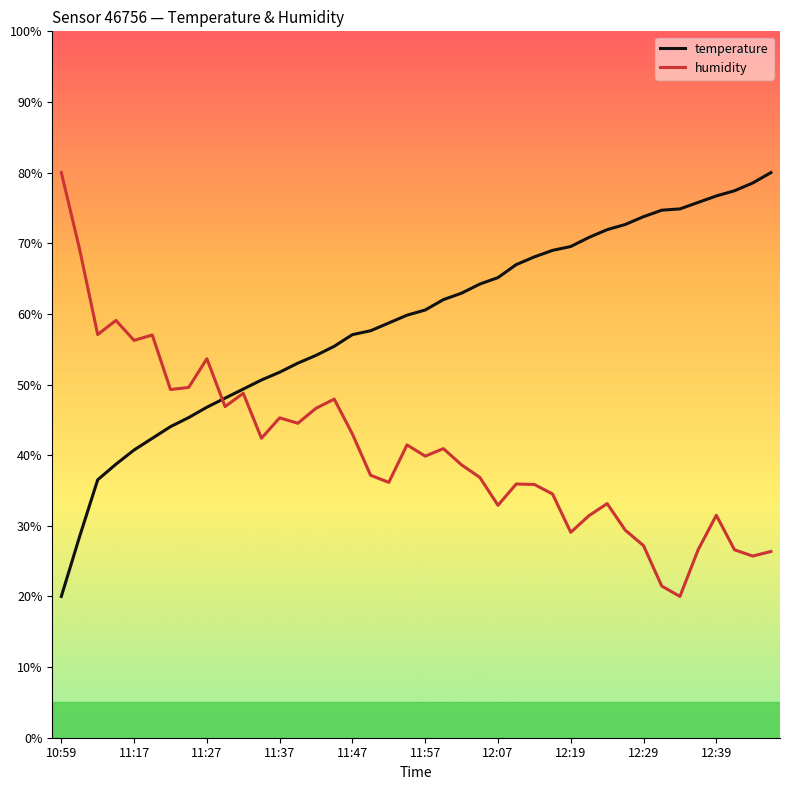

Which series has the largest total across all categories?

temperature